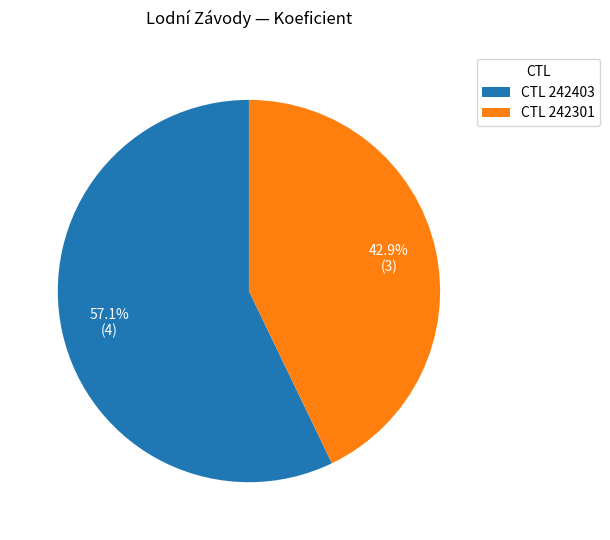

Rank the categories by value from highest to lowest.

CTL 242403, CTL 242301